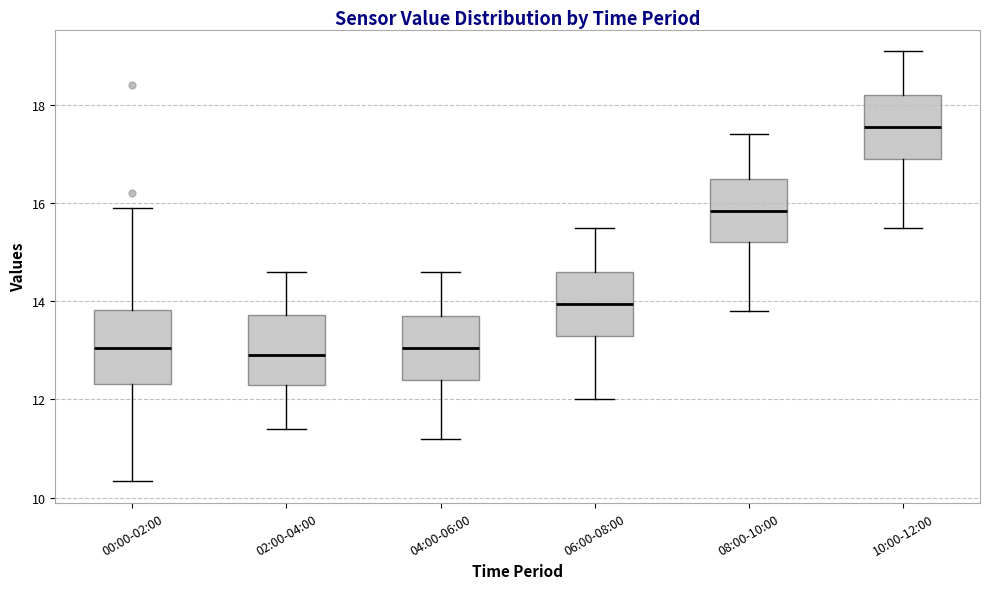

Which box's median line is the highest?

10:00-12:00